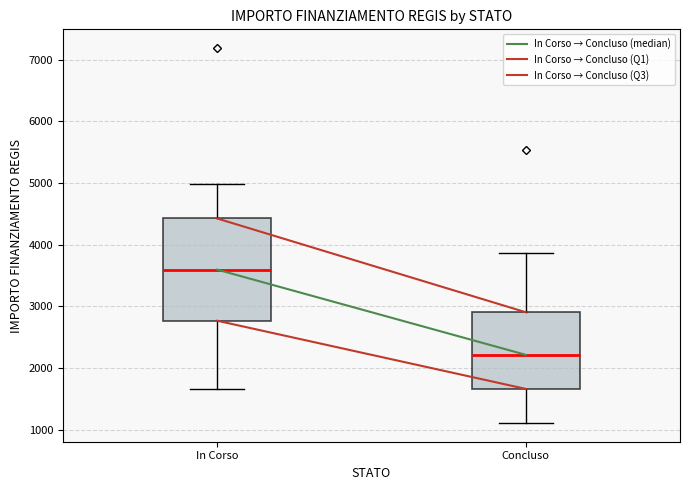

Reading left to right, transcribe this box plot: for each box, give where its median line is, the range the box spans, and where its two whiskers end, as read against the y-axis. The values are not printed on the chart, so give them approximately, as read against the axis.

In Corso: median 3600, box 2800 to 4400, whiskers 1700 to 5000
Concluso: median 2200, box 1700 to 2900, whiskers 1100 to 3900